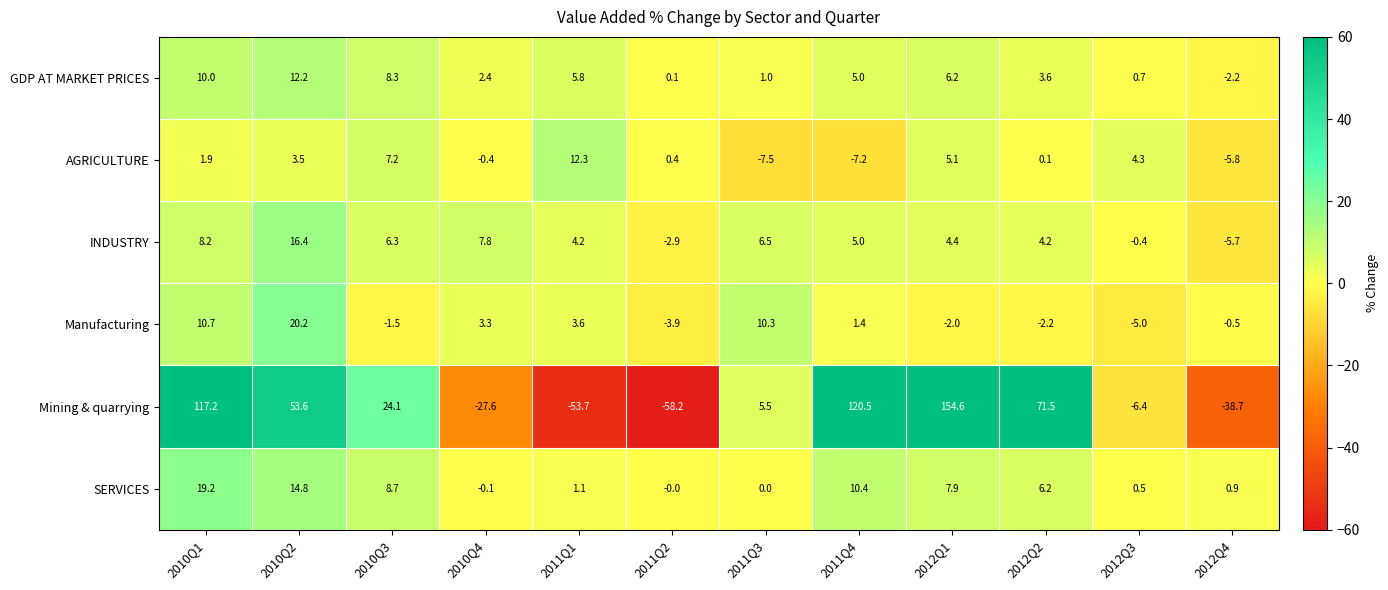

List the series in order of their peak value, highest first.

Mining & quarrying, Manufacturing, SERVICES, INDUSTRY, AGRICULTURE, GDP AT MARKET PRICES